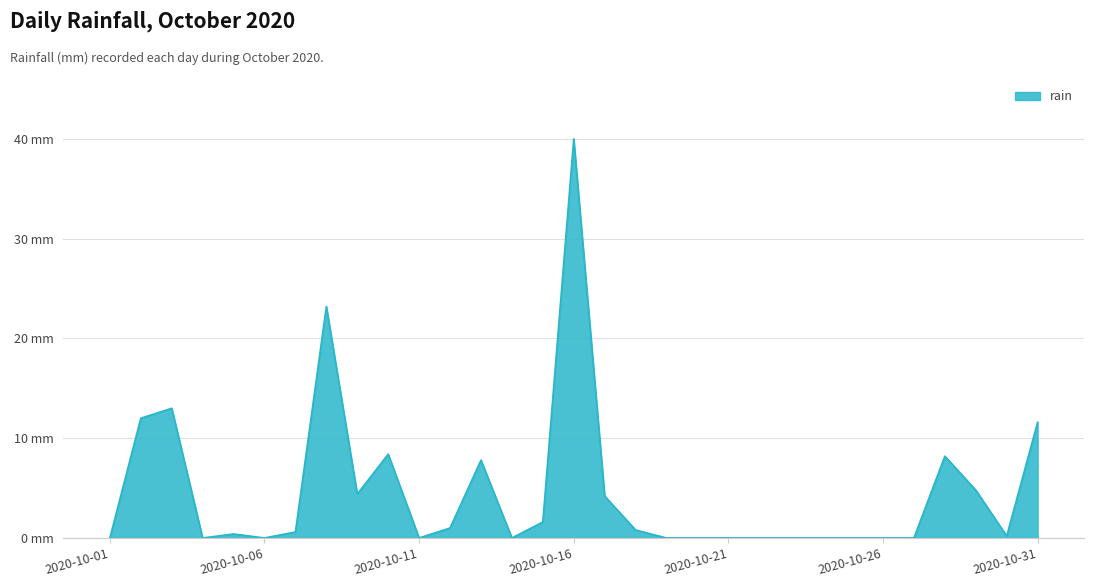

What is the sum of all values?

142.2